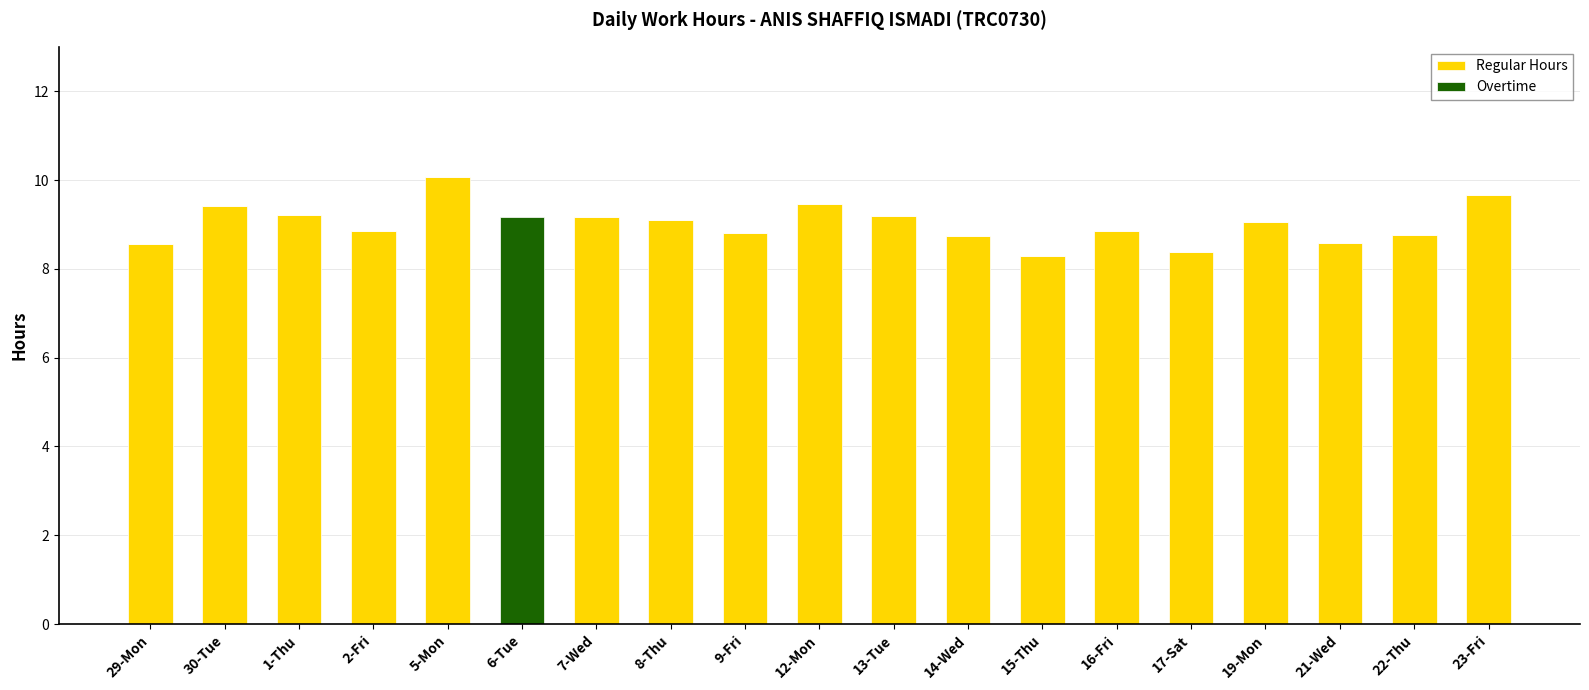

Which category has the highest value in the Regular Hours series?

5-Mon